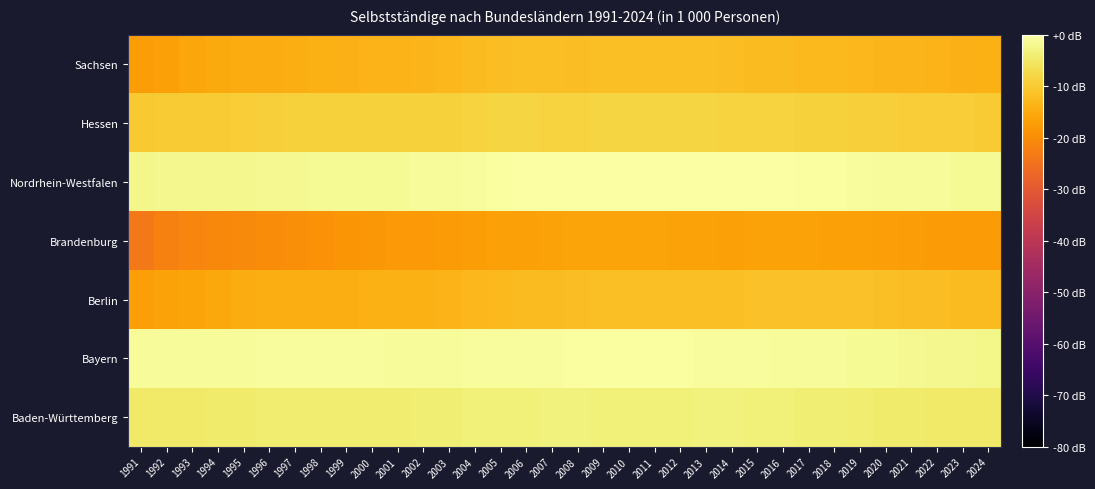

Which has a higher value, 2006 or 2013?

2013